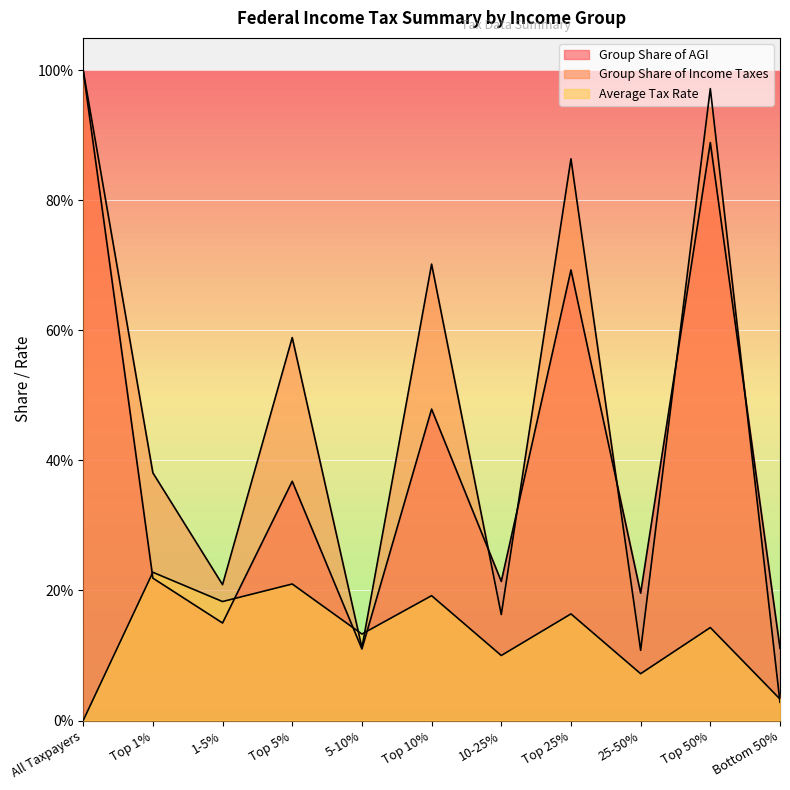

Is the value of Average Tax Rate at Top 1% greater than the value of Group Share of Income Taxes at Top 1%?

No